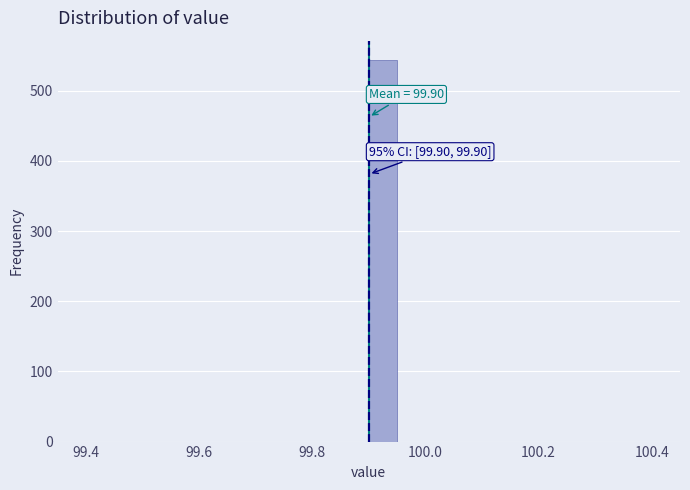

Around what value on the x-axis is the tallest bar? Give the approximate position of its centre, as read against the axis.

99.92